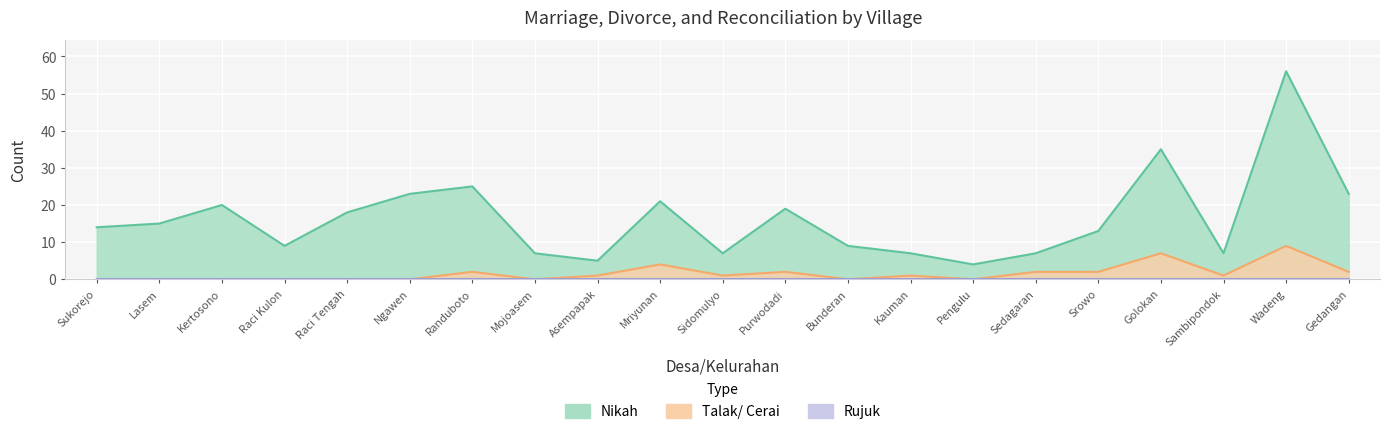

What is the sum of the Talak/ Cerai values at Sambipondok and Golokan?

8